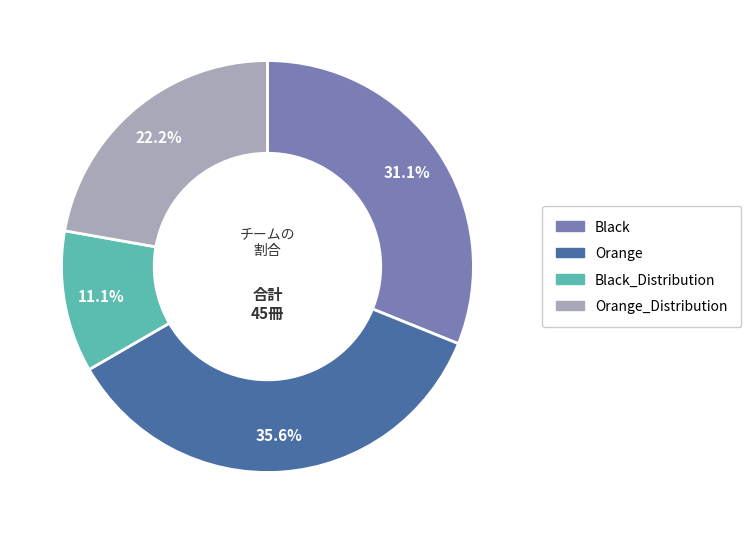

To the nearest percent, what portion does Orange represent?

36%